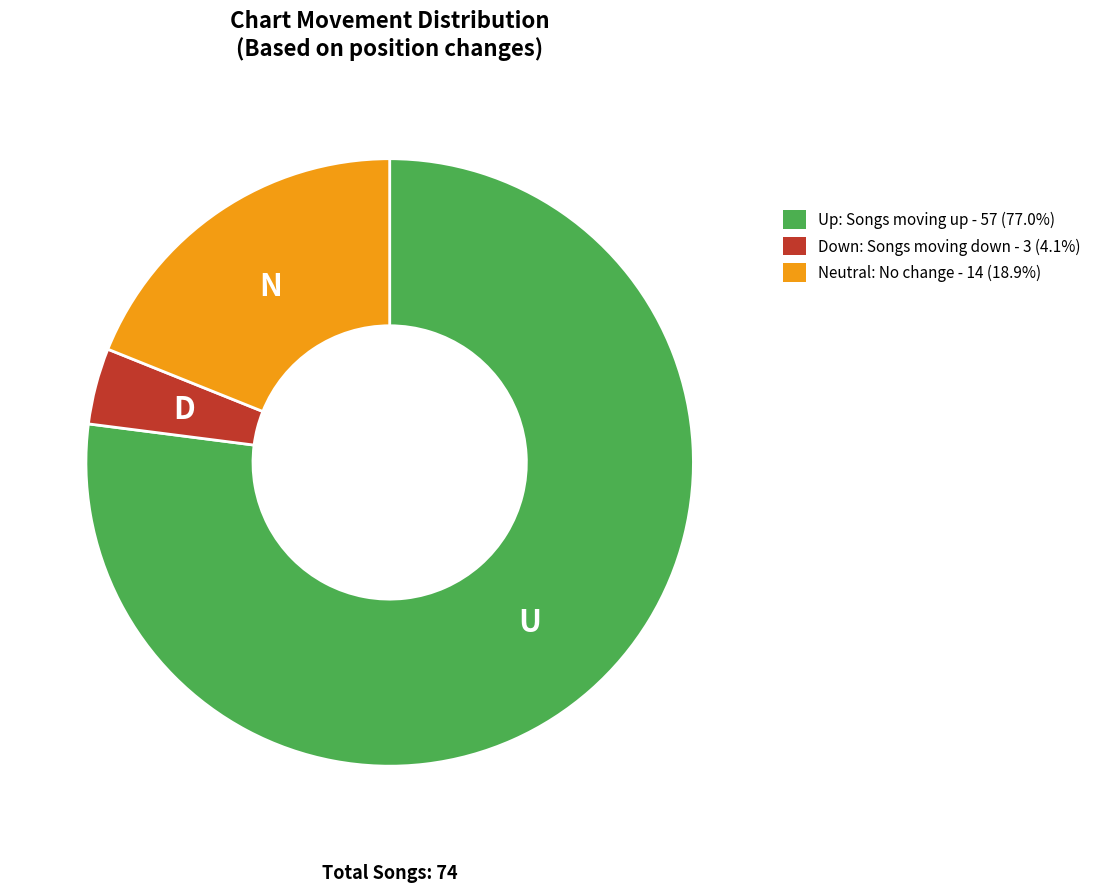

Does any single category account for the majority?

Yes